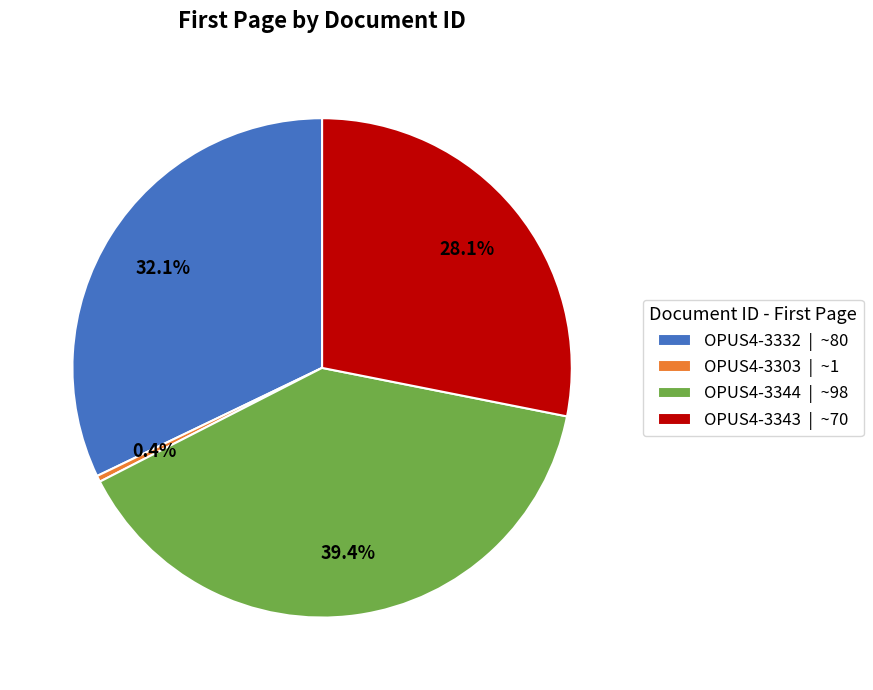

What is the largest slice in the pie chart?

OPUS4-3344